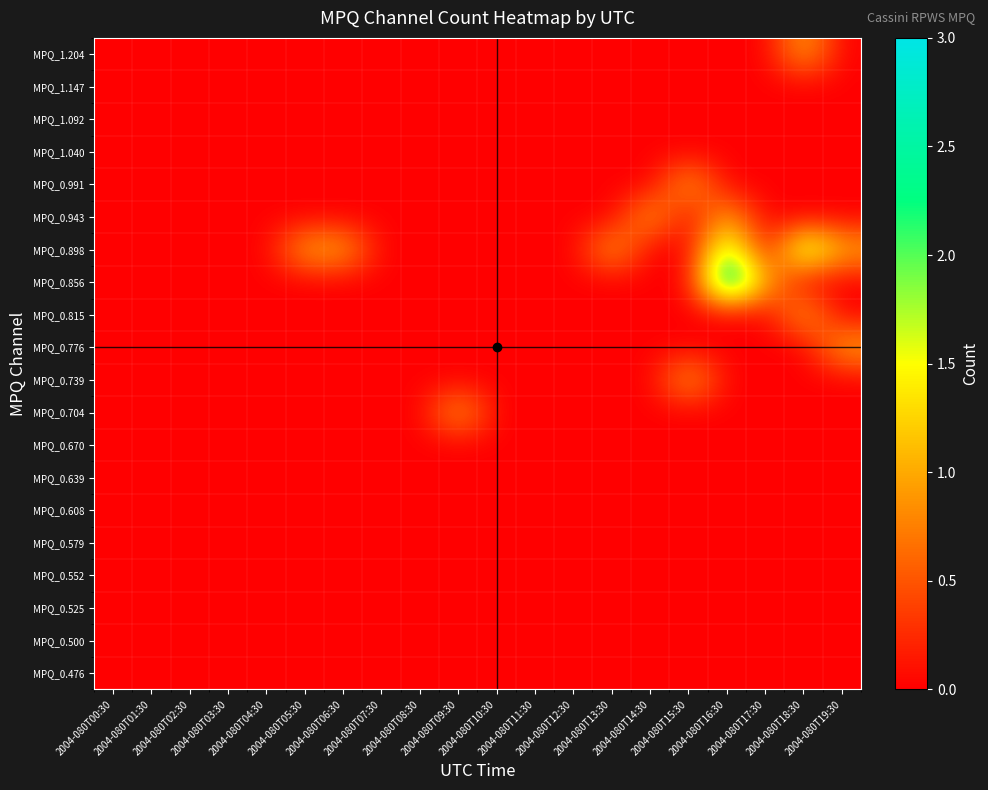

Which has a higher value, 2004-080T10:30 or 2004-080T11:30?

2004-080T10:30